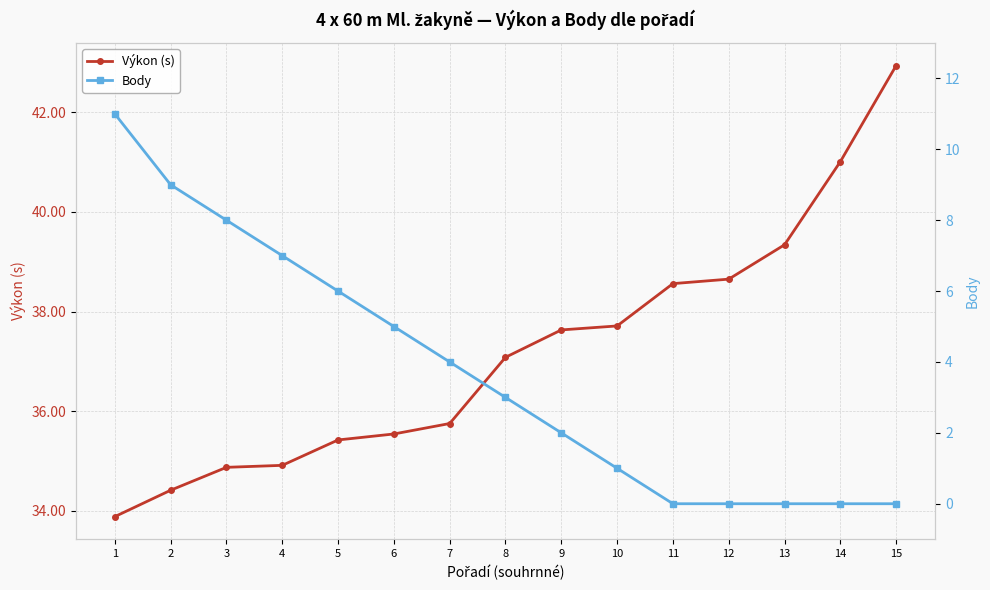

How many values in the Výkon (s) series exceed 37?

8